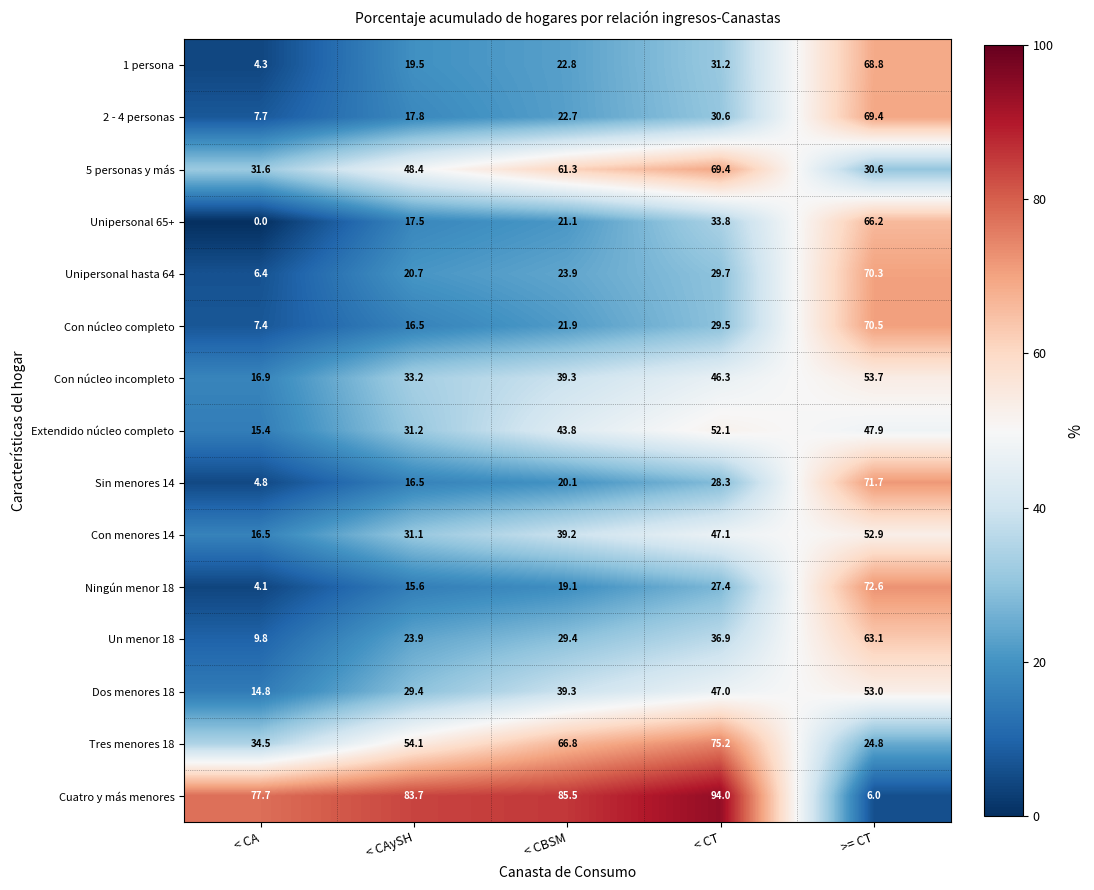

Rank the categories by Con núcleo completo value from highest to lowest.

>= CT, < CT, < CBSM, < CAySH, < CA